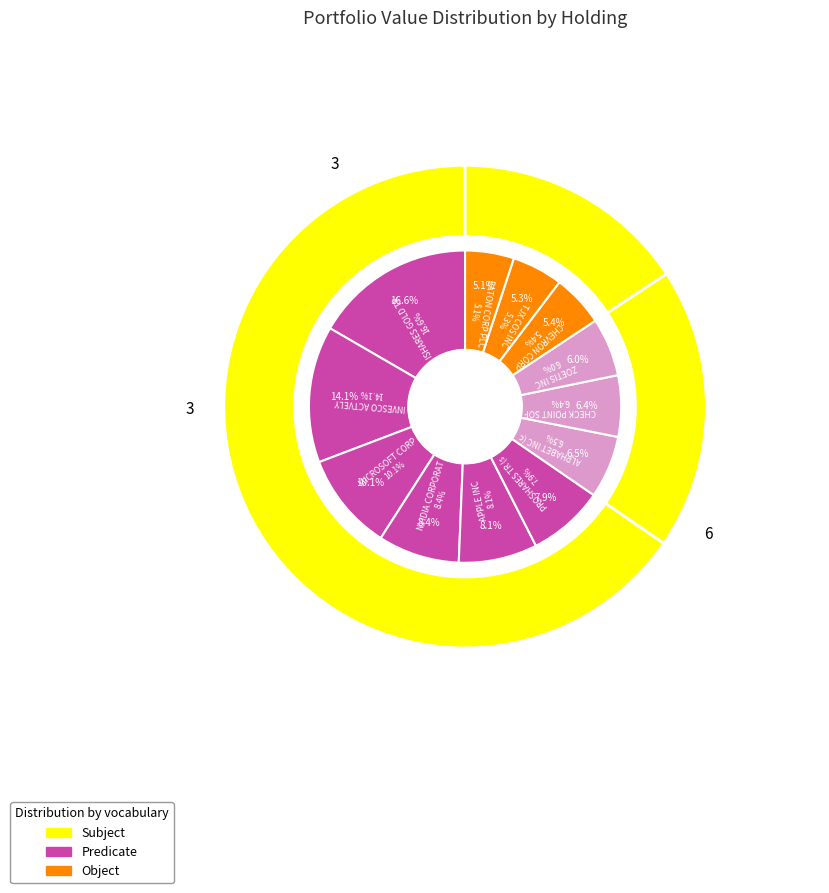

Does PROSHARES TR (short qqq) account for over 50% of the chart?

No